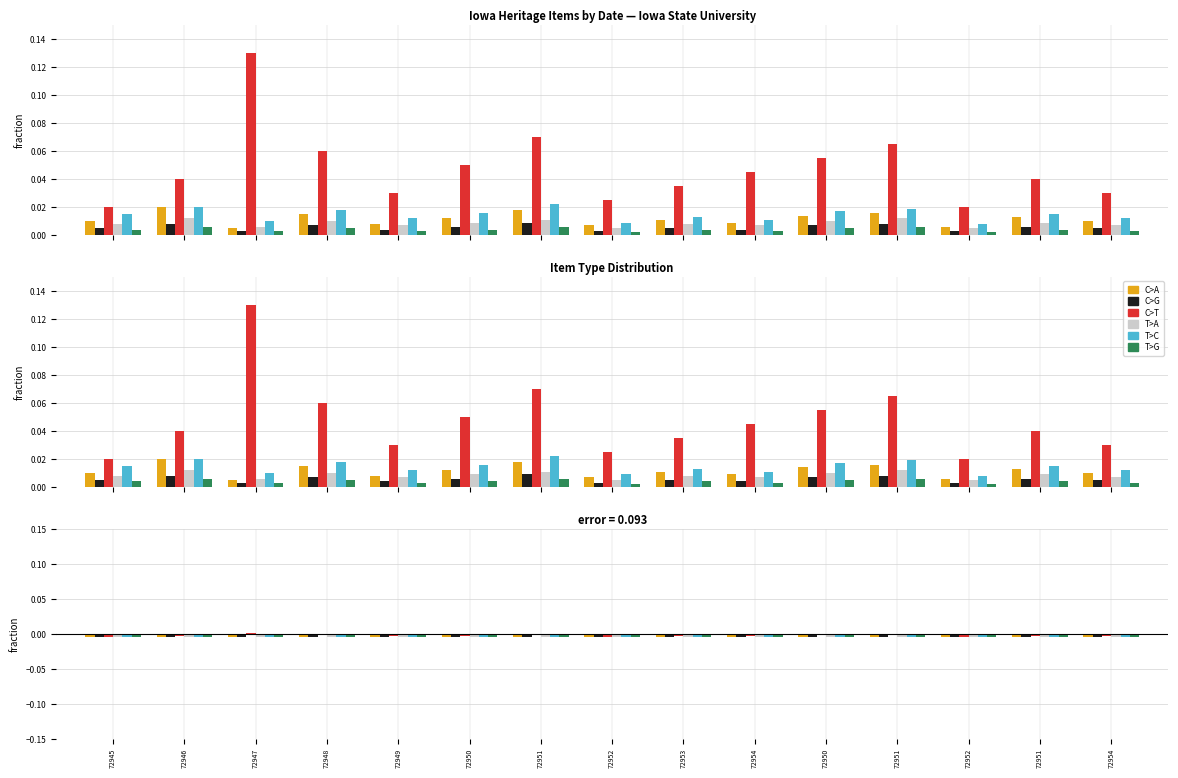

What is the label of the 4th bar from the left?

72948